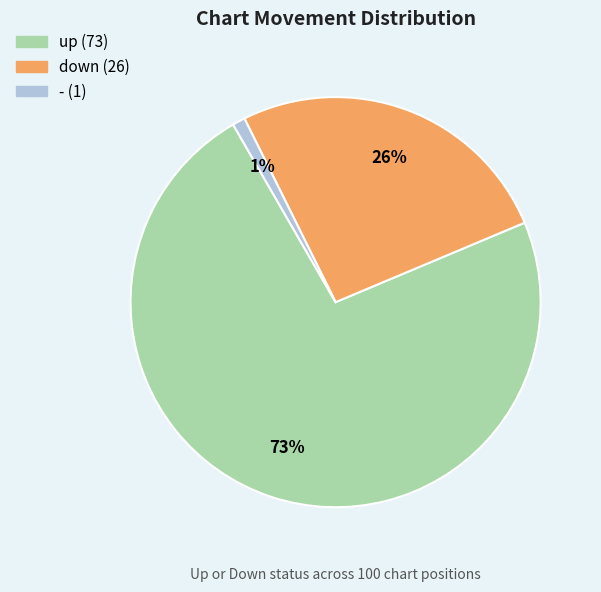

To the nearest percent, what portion does - represent?

1%